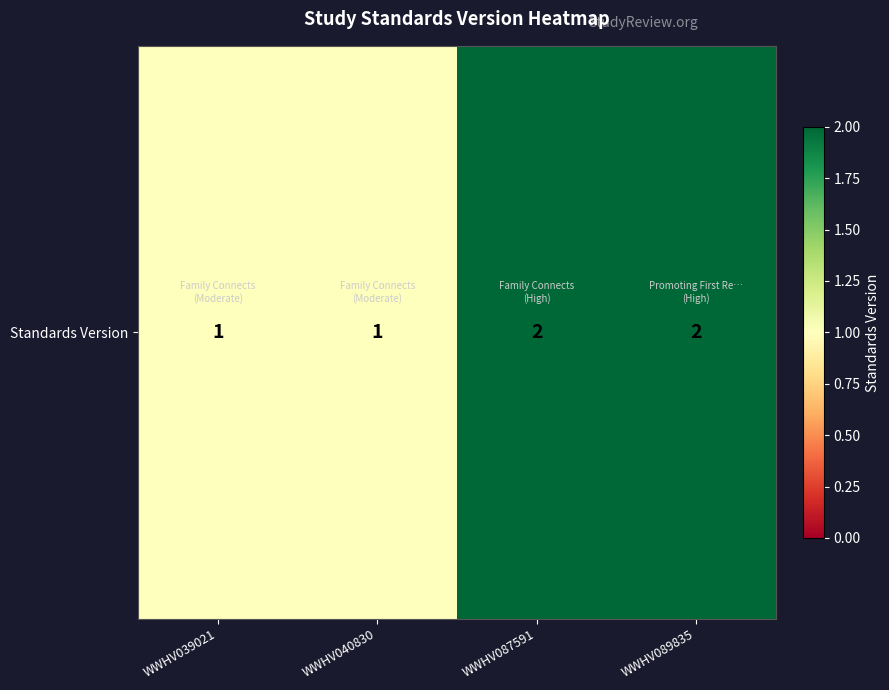

What is the difference between the values at WWHV087591 and WWHV040830?

1